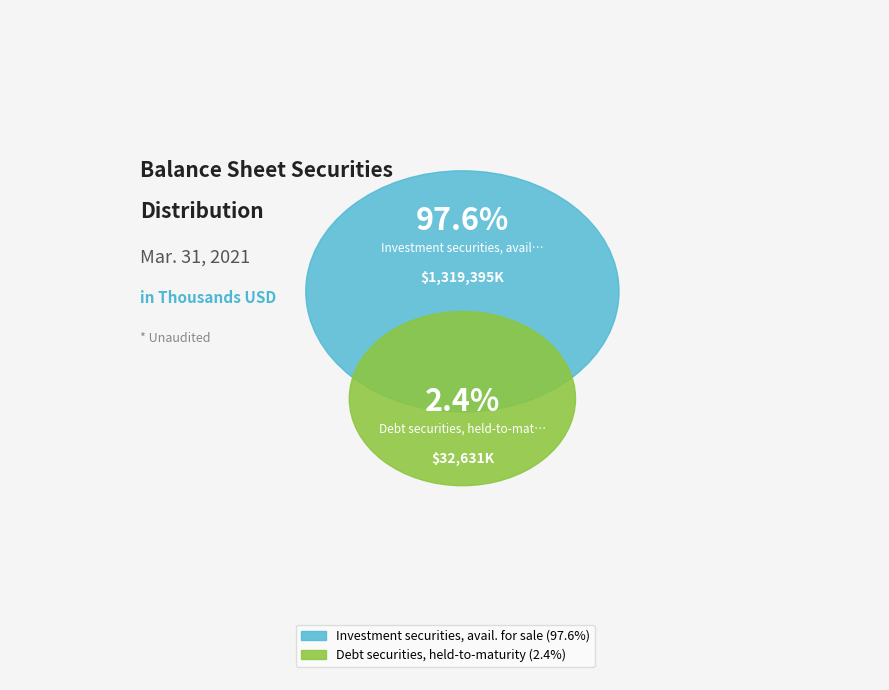

How many slices are in this pie chart?

2